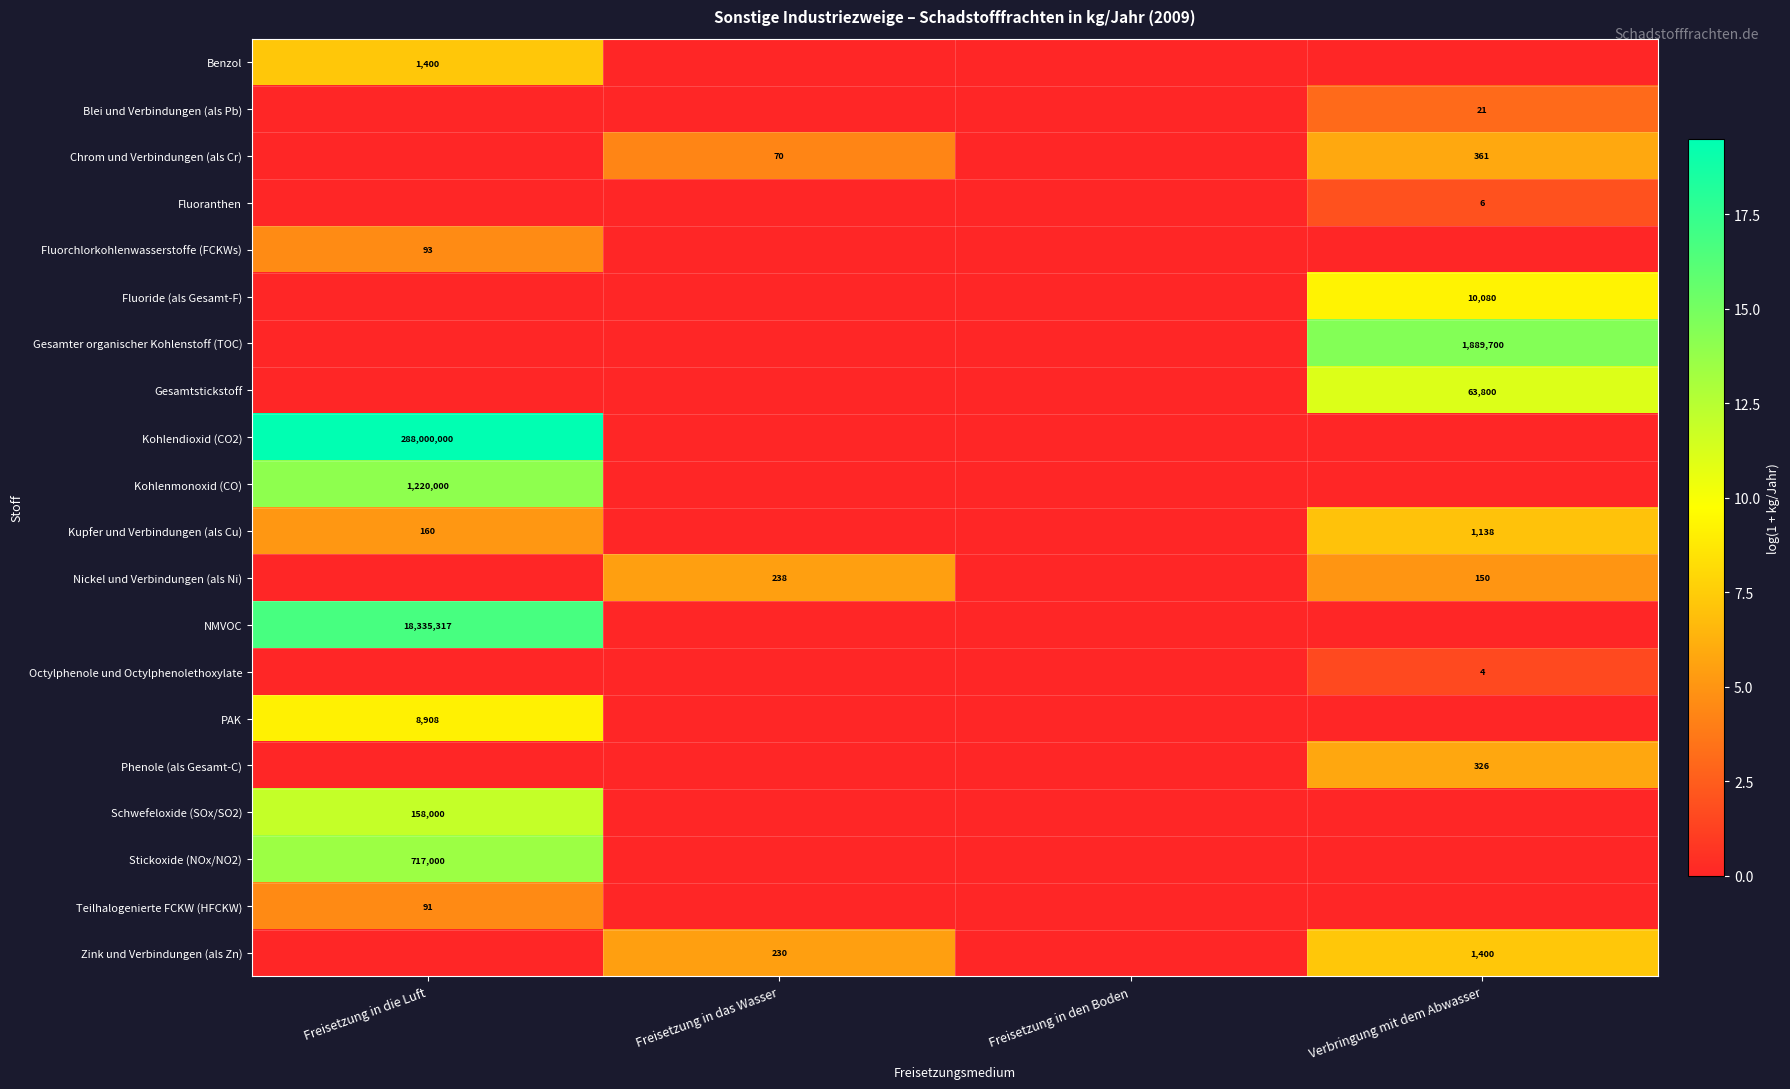

The value of Fluoranthen at Verbringung mit dem Abwasser is 9. True or false?

False